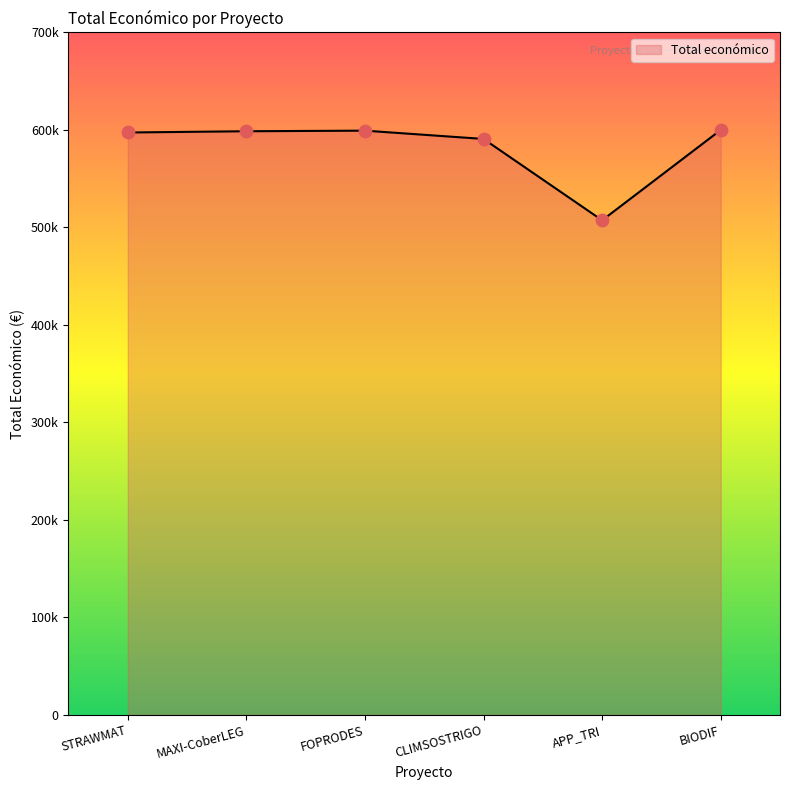

What is the ratio of the value at BIODIF to the value at CLIMSOSTRIGO?

1.0